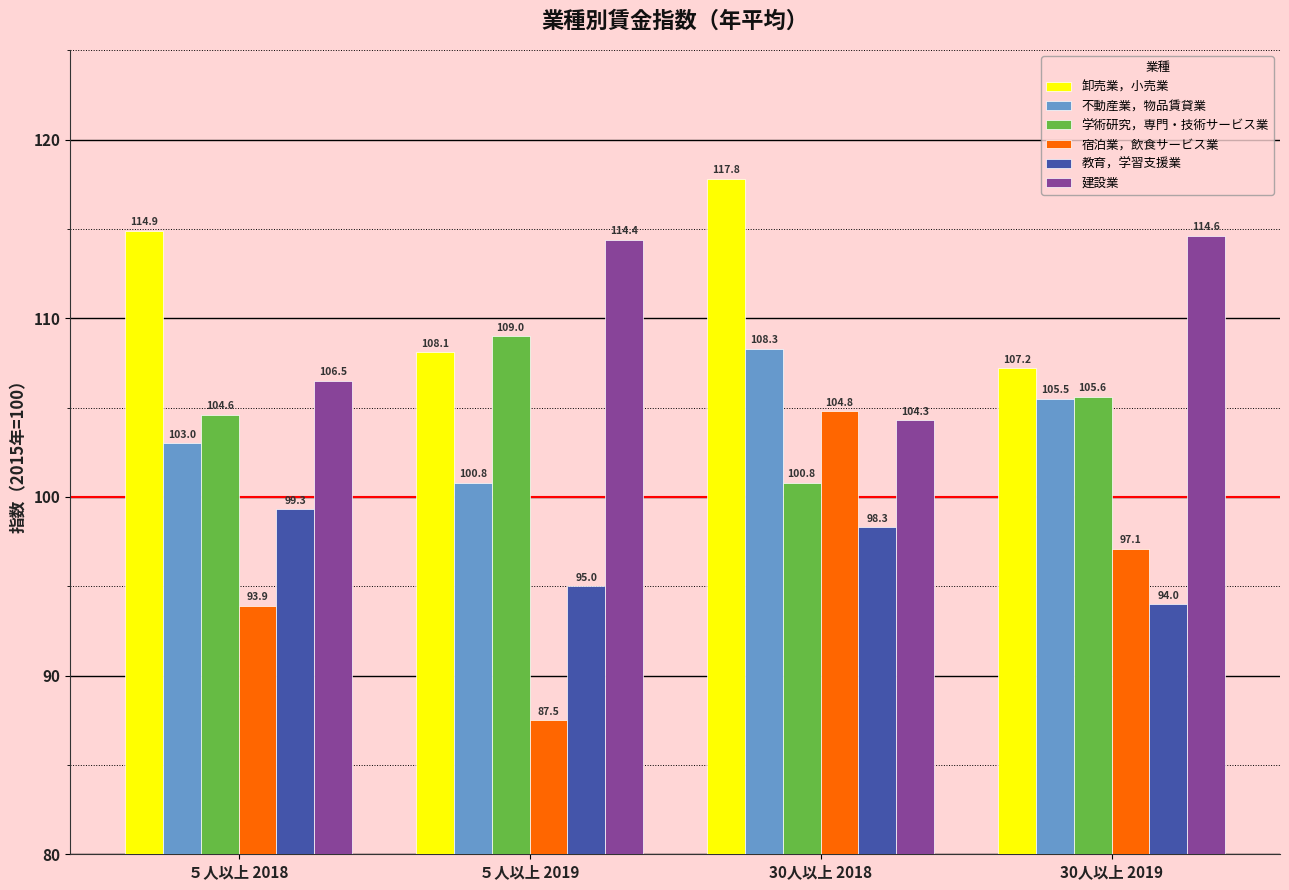

What is the difference between the maximum and minimum values in the 不動産業，物品賃貸業 series?

7.5